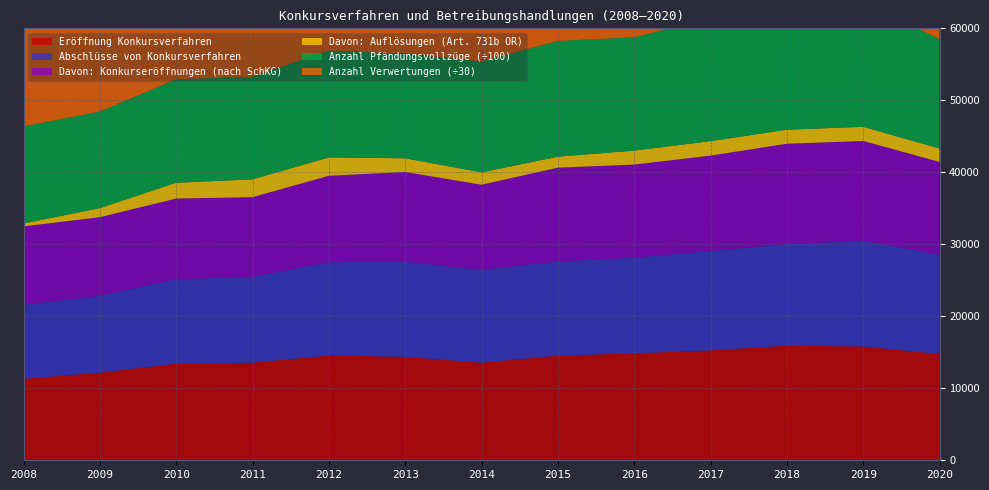

Reading right to left, list all the values displayed in this chart.

Eröffnung Konkursverfahren: 2020=14770	2019=15808	2018=15921	2017=15269	2016=14860	2015=14544	2014=13556	2013=14376	2012=14556	2011=13551	2010=13411	2009=12171	2008=11312
Abschlüsse von Konkursverfahren: 2020=13761	2019=14707	2018=14076	2017=13794	2016=13290	2015=13082	2014=12881	2013=13193	2012=12953	2011=11924	2010=11725	2009=10681	2008=10269
Anzahl Verwertungen: 2020=653110	2019=692349	2018=690072	2017=649572	2016=610356	2015=625022	2014=635426	2013=569312	2012=561873	2011=529397	2010=534639	2009=511547	2008=470526
Davon: Konkurseröffnungen (nach SchKG): 2020=12912	2019=13840	2018=13971	2017=13257	2016=12927	2015=13016	2014=11842	2013=12478	2012=12008	2011=11073	2010=11218	2009=10913	2008=10910
Davon: Auflösungen (Art. 731b OR): 2020=1858	2019=1968	2018=1950	2017=2012	2016=1933	2015=1528	2014=1714	2013=1898	2012=2548	2011=2478	2010=2193	2009=1258	2008=402
Anzahl Pfändungsvollzüge: 2020=1520162	2019=1724195	2018=1747922	2017=1710834	2016=1574305	2015=1607520	2014=1539402	2013=1454723	2012=1482797	2011=1424261	2010=1437258	2009=1341575	2008=1348021